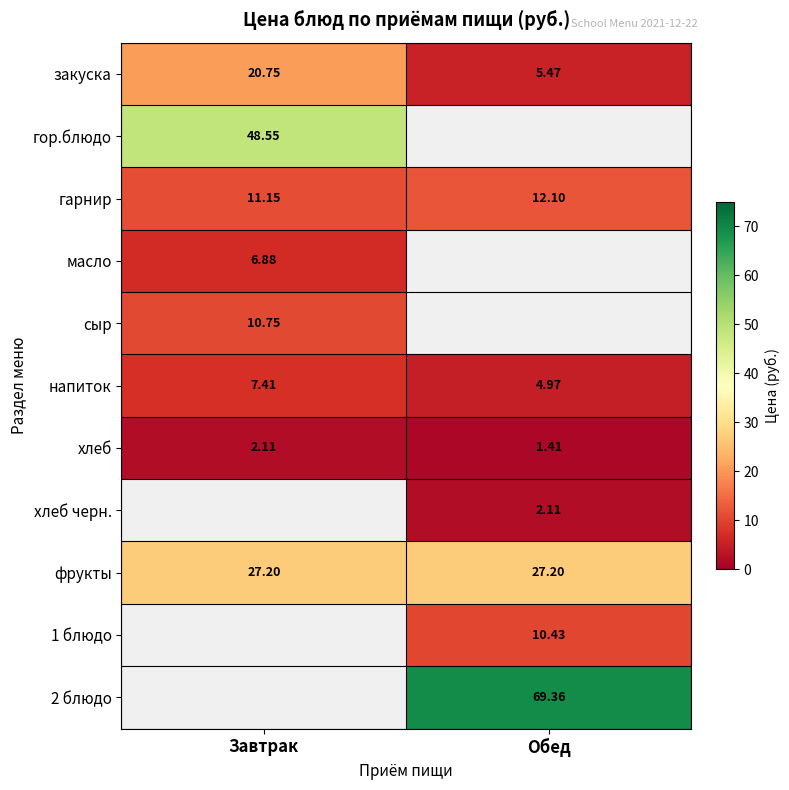

Where is закуска nearest to the value 13?

Обед